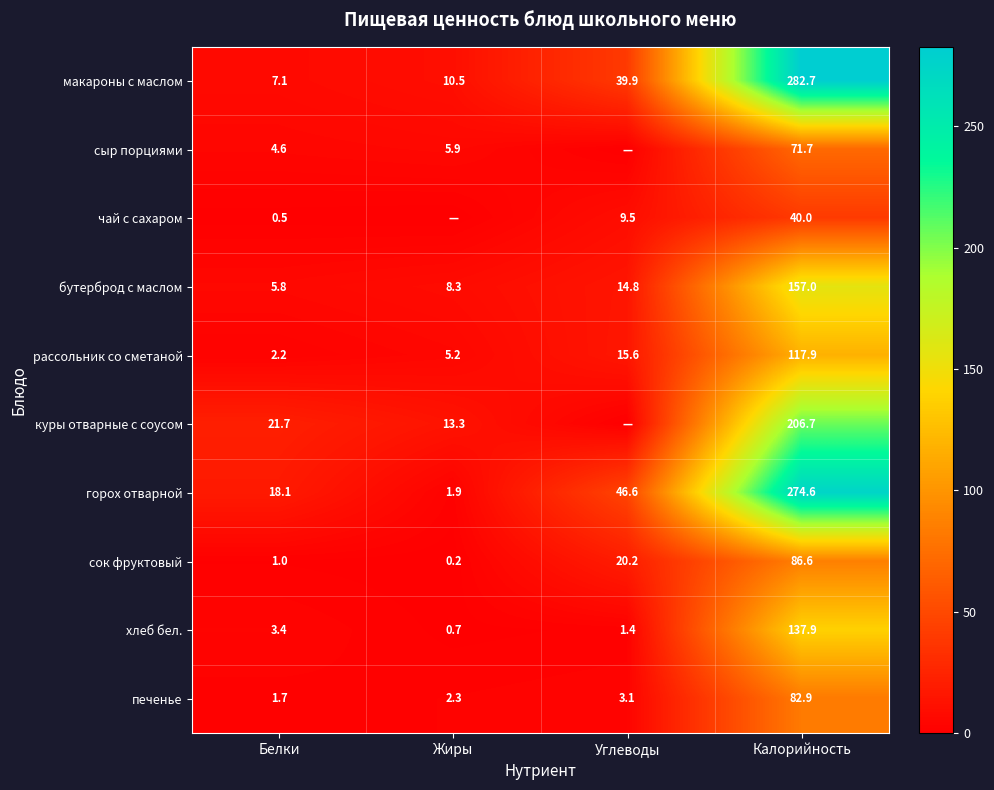

What value does the макароны с маслом series have at Углеводы?

39.9